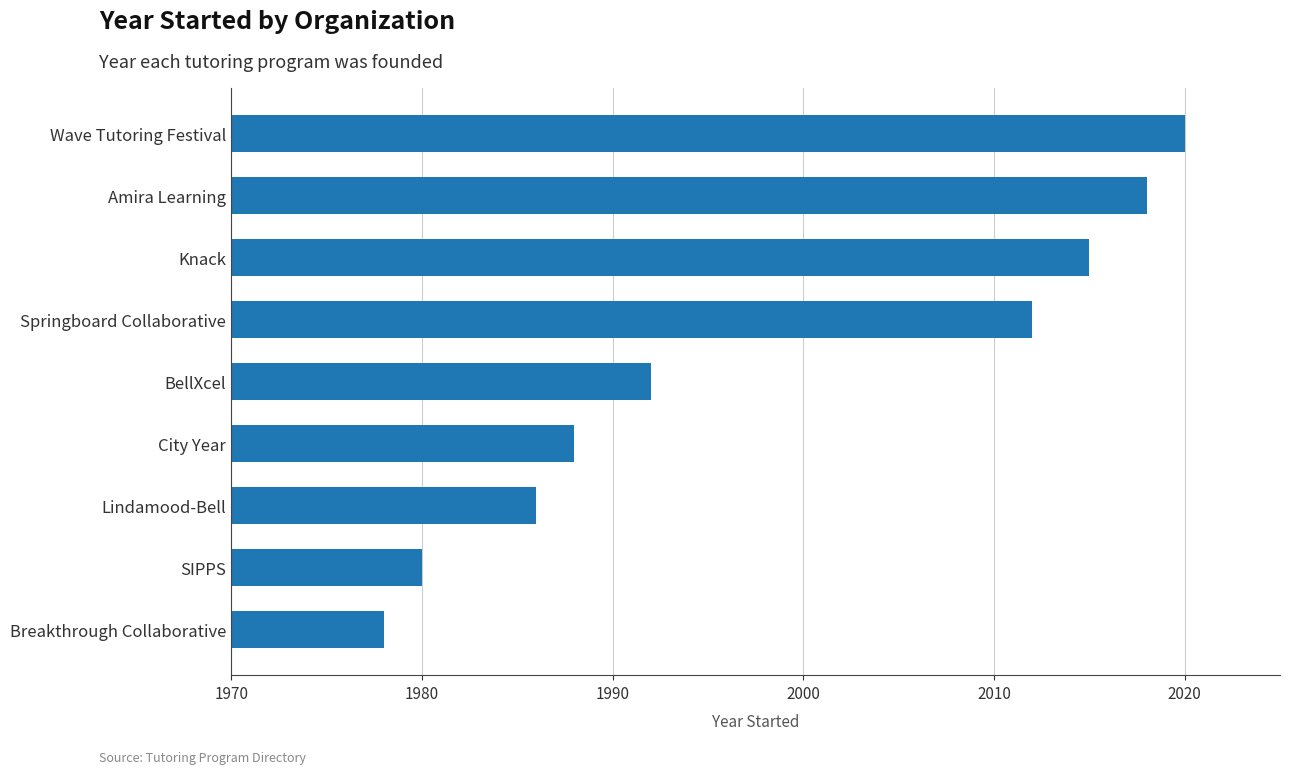

True or false: the data shows 1978 at Breakthrough Collaborative.

True